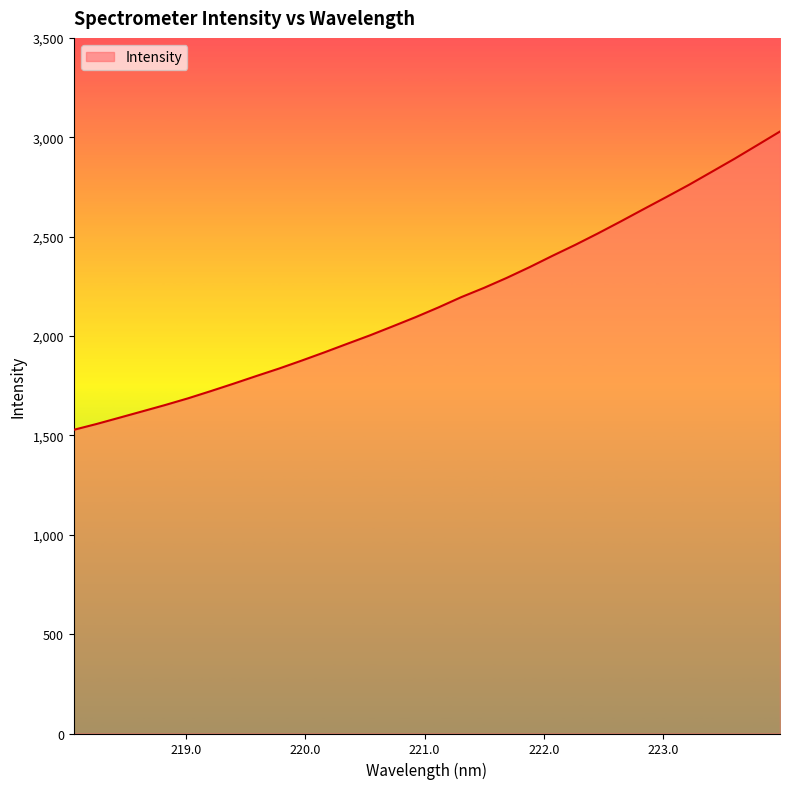

What is the difference between the maximum and minimum values?

1500.9